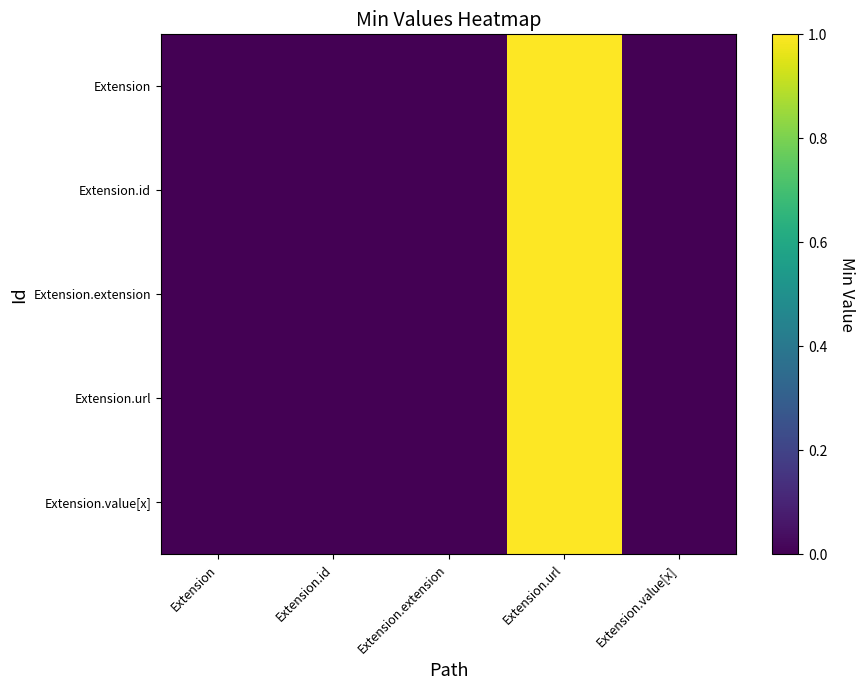

Reading left to right, what are all the values shown in this chart?

Extension: Extension=0	Extension.id=0	Extension.extension=0	Extension.url=1	Extension.value[x]=0
Extension.id: Extension=0	Extension.id=0	Extension.extension=0	Extension.url=1	Extension.value[x]=0
Extension.extension: Extension=0	Extension.id=0	Extension.extension=0	Extension.url=1	Extension.value[x]=0
Extension.url: Extension=0	Extension.id=0	Extension.extension=0	Extension.url=1	Extension.value[x]=0
Extension.value[x]: Extension=0	Extension.id=0	Extension.extension=0	Extension.url=1	Extension.value[x]=0